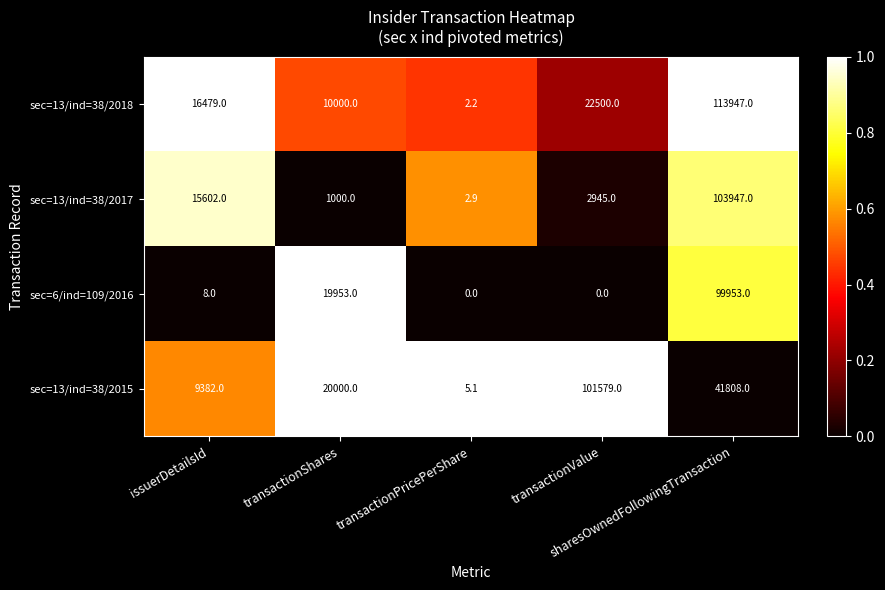

What is the difference between the maximum and minimum values in the sec=13/ind=38/2018 series?

113944.8